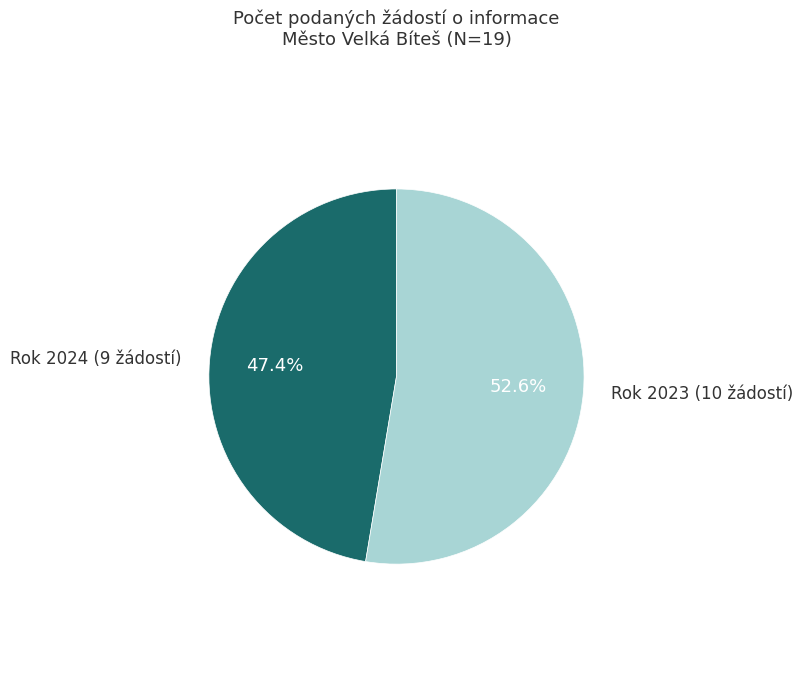

Is there a majority slice in this chart?

Yes